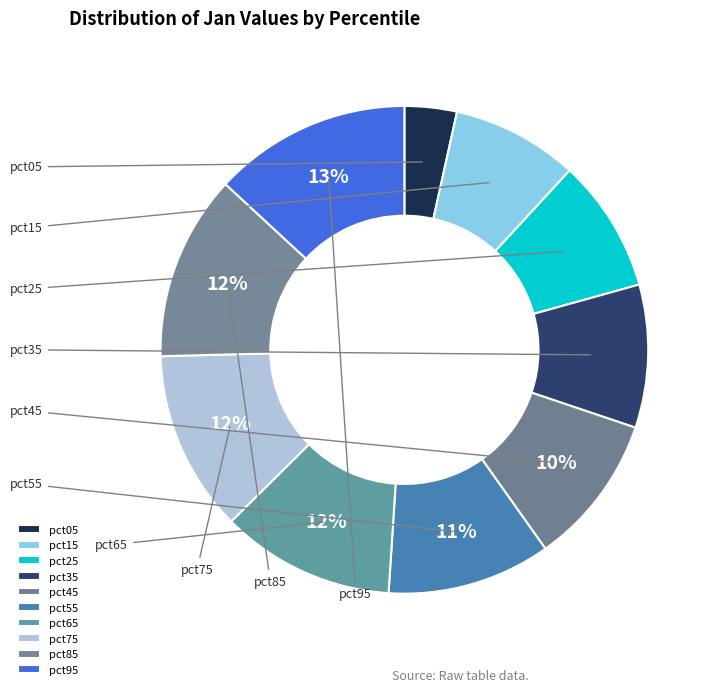

Does pct45 represent more than half of the total?

No